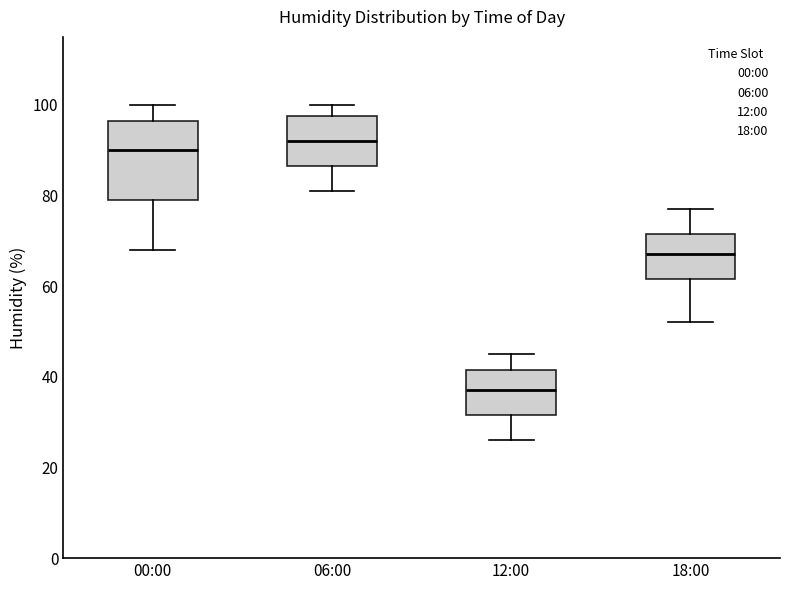

Which box has the highest median line?

06:00